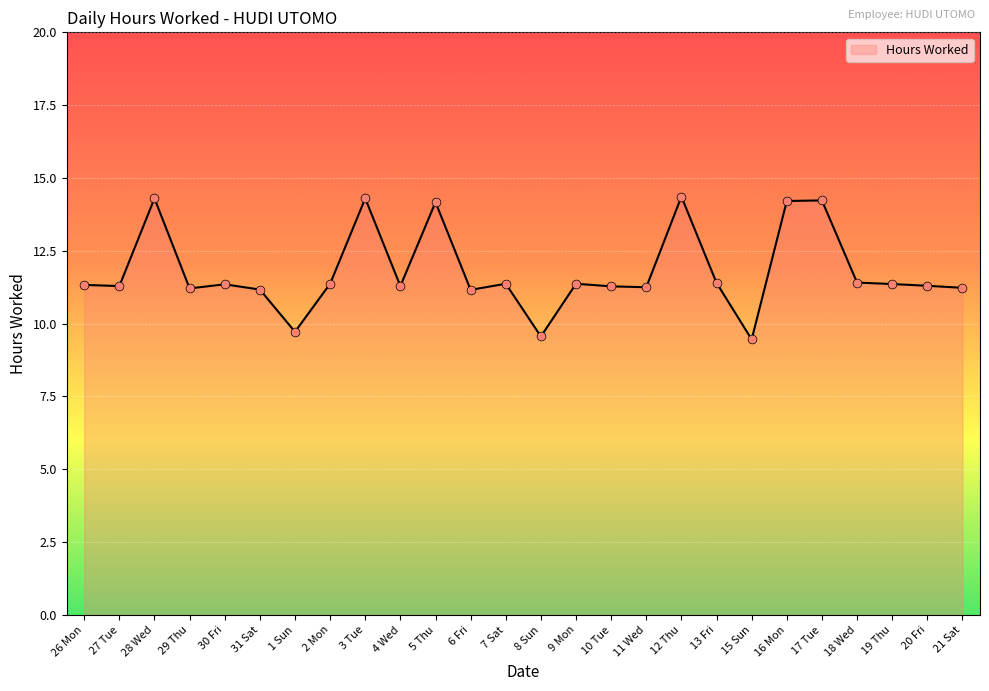

What is the change in value from 31 Sat to 3 Tue?

+3.1